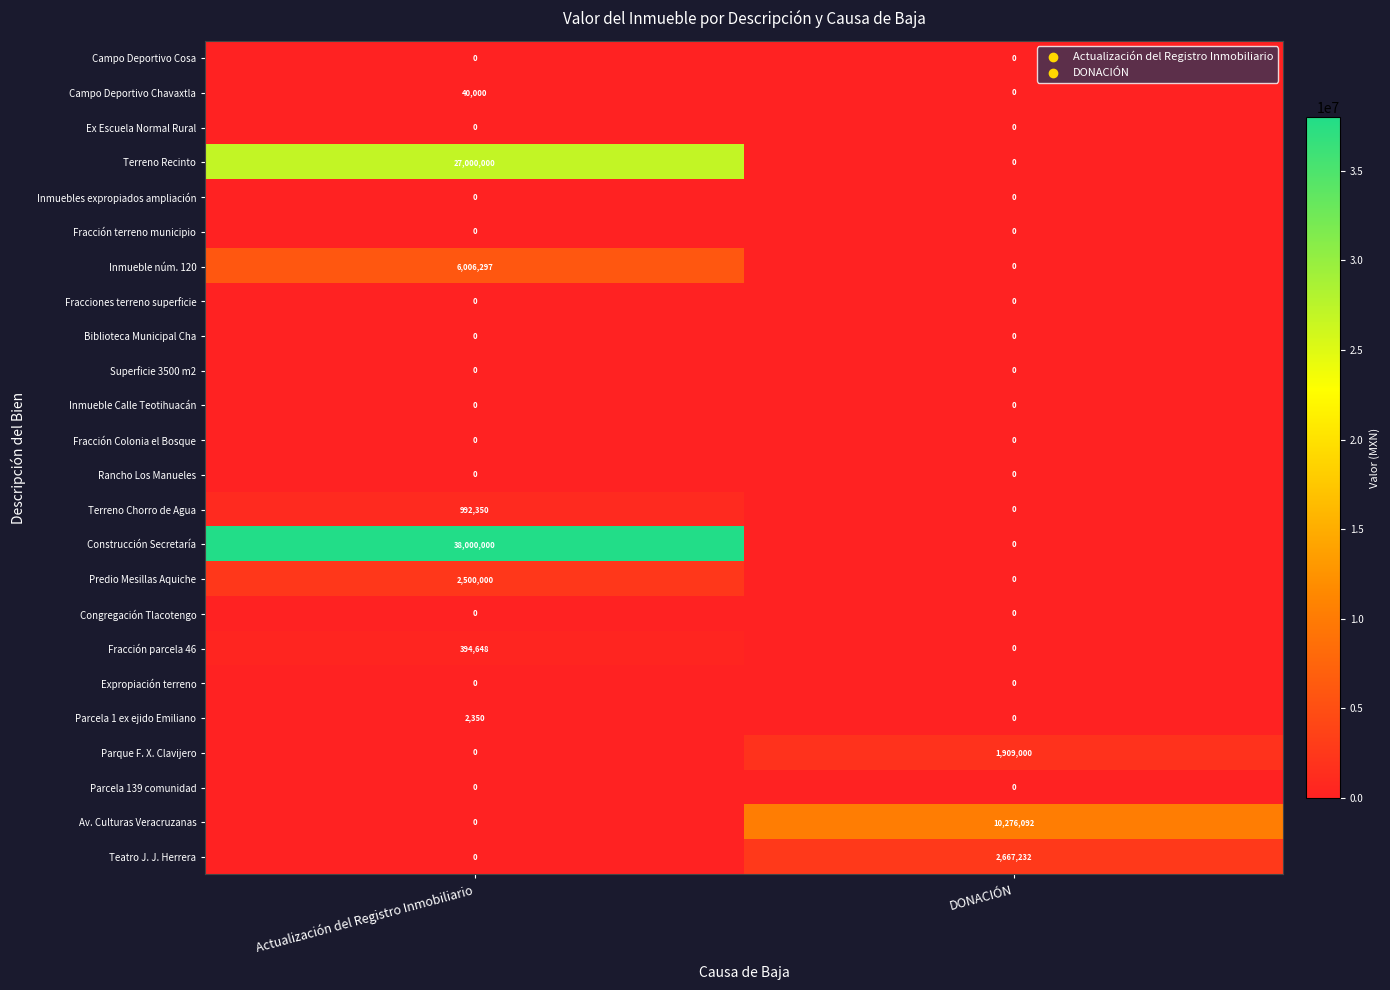

How many data points in Teatro J. J. Herrera are less than 2667232?

1